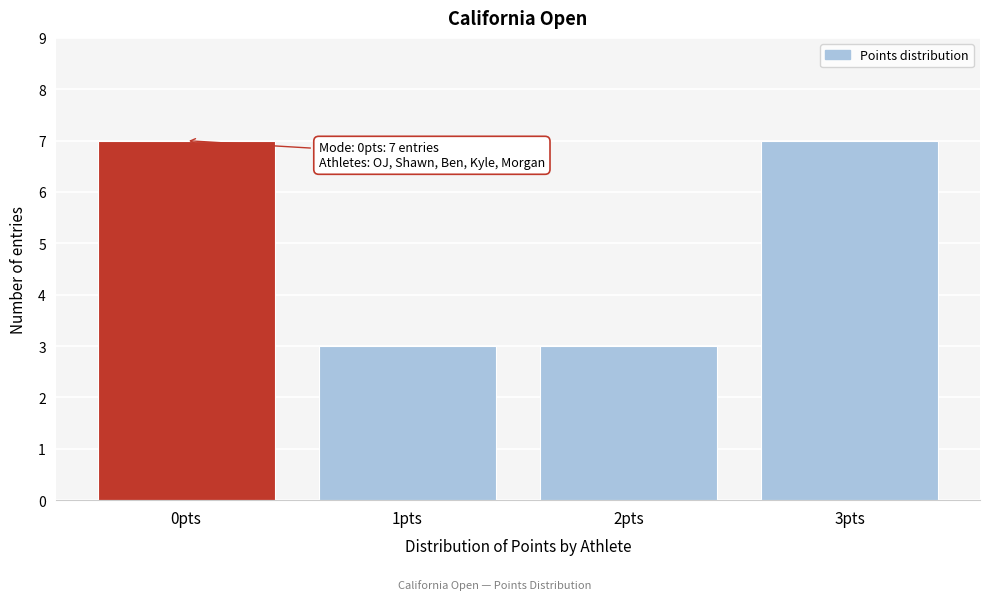

Reading left to right, list all the values displayed in this chart.

0pts=7	1pts=3	2pts=3	3pts=7